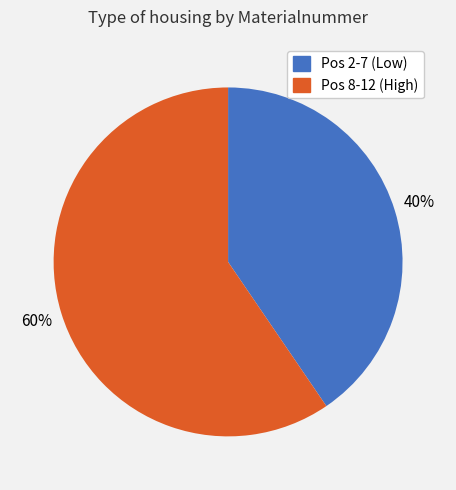

Count the number of slices in the pie.

2